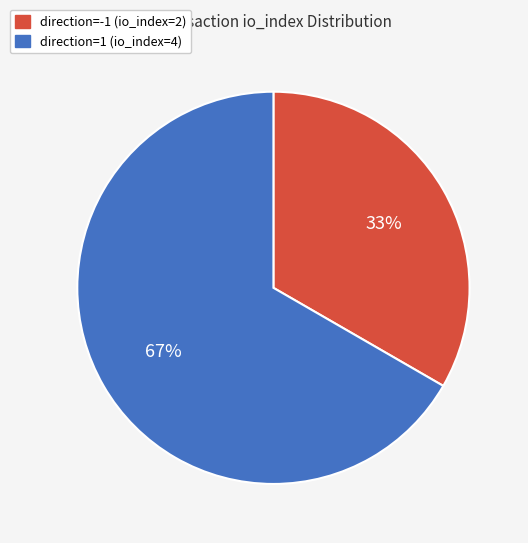

To the nearest percent, what is the combined percentage of direction=-1 (io_index=2) and direction=1 (io_index=4)?

100%